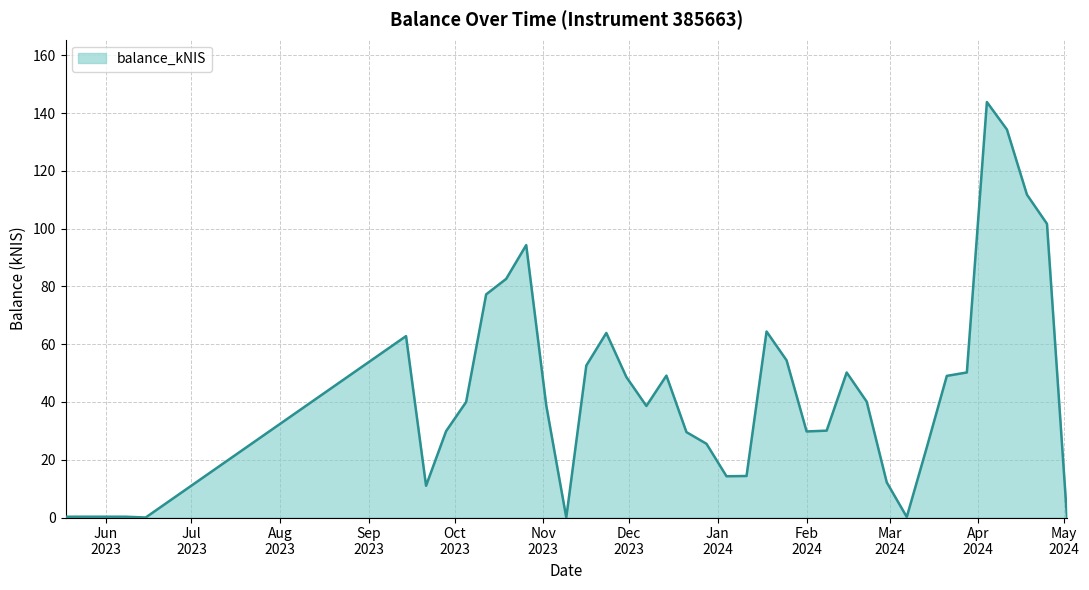

What is the maximum value shown in the chart?

143.8